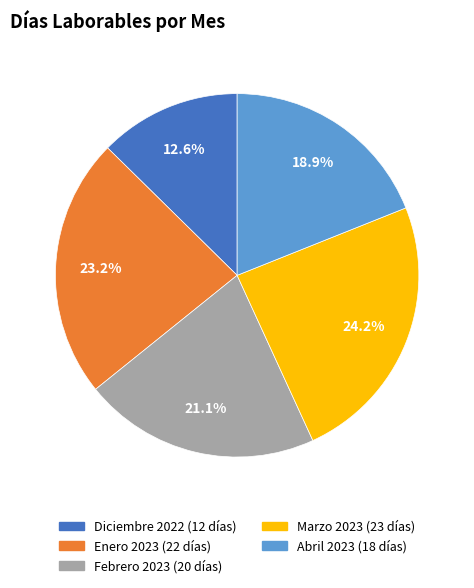

How much of the chart is everything except Febrero 2023?

78.9%